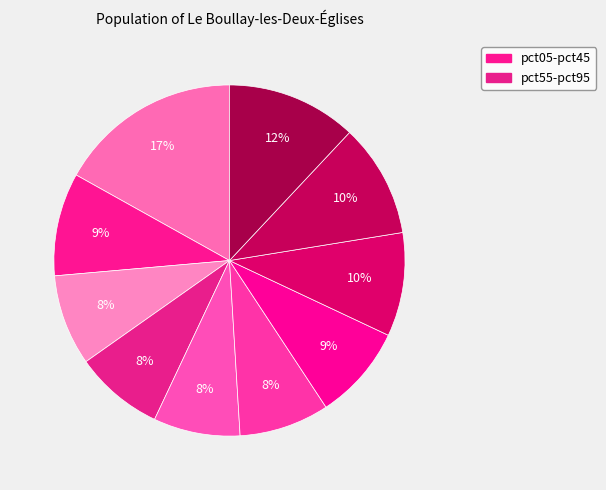

Count the number of slices in the pie.

10